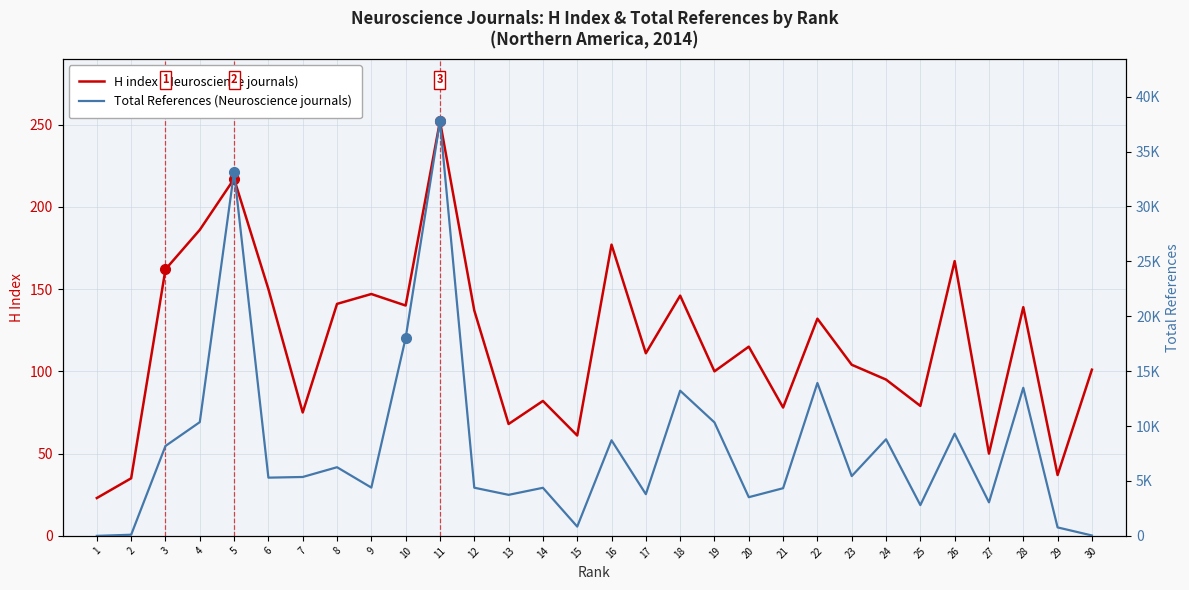

True or false: Total Refs. has more than 0 interior local peaks.

True